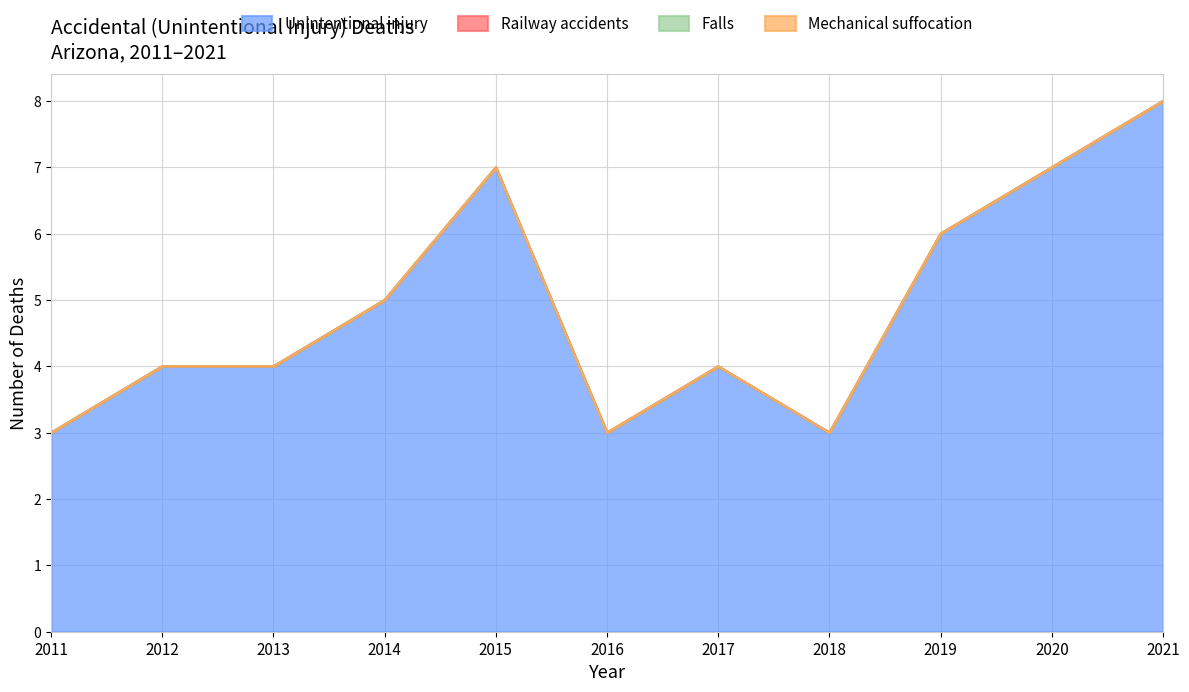

Which has a higher value, 2018 or 2016?

2018